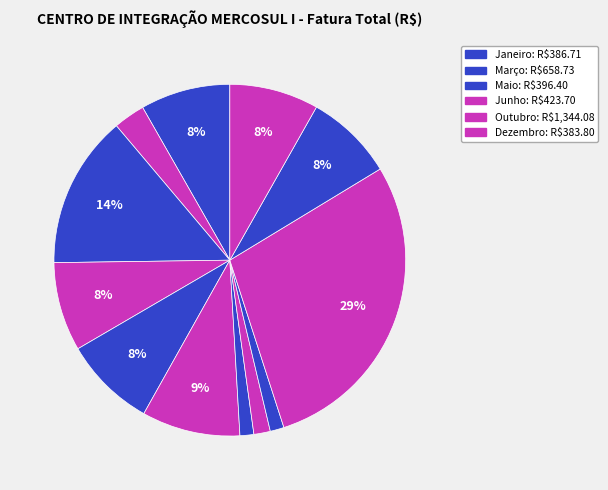

Count the number of slices in the pie.

12